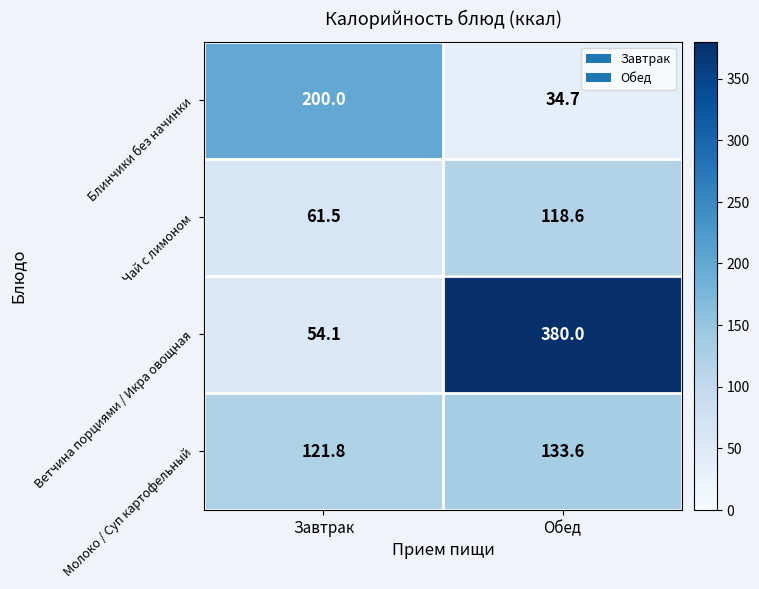

What is the difference between the Чай с лимоном values at Завтрак and Обед?

57.1